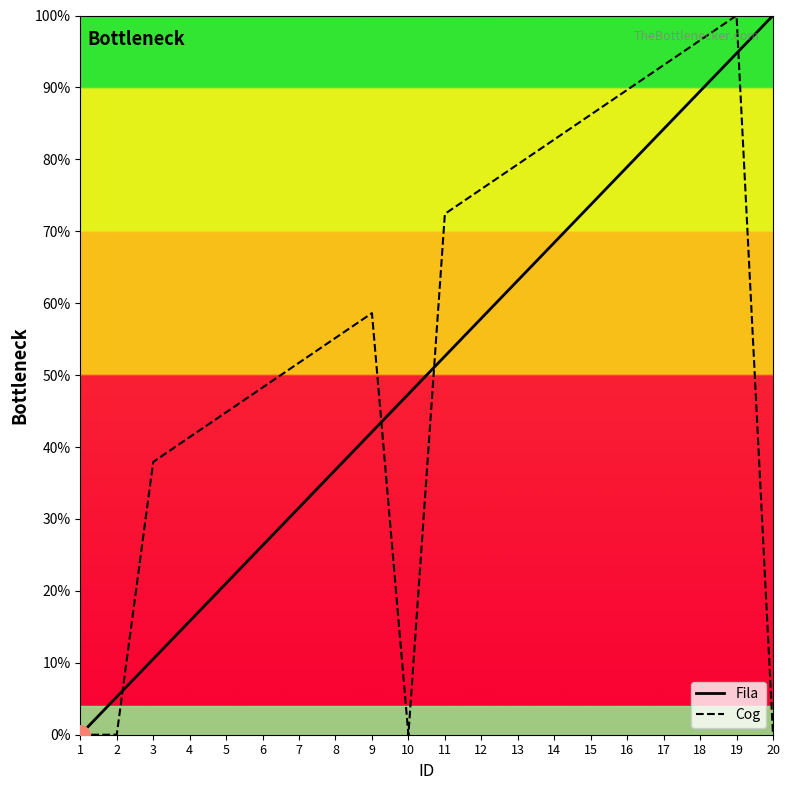

What is the value of the Fila point at the 11th from the left?

52.6